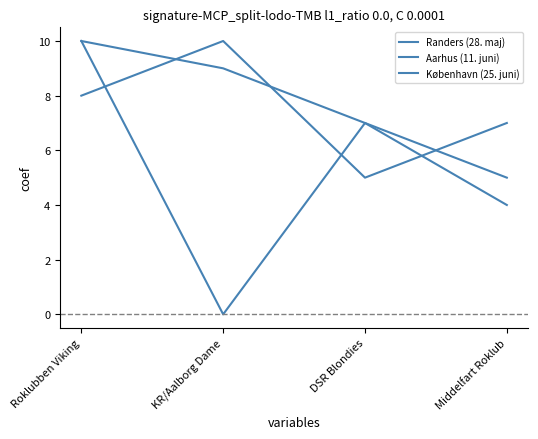

Does the chart display data point markers on the line(s)?

No